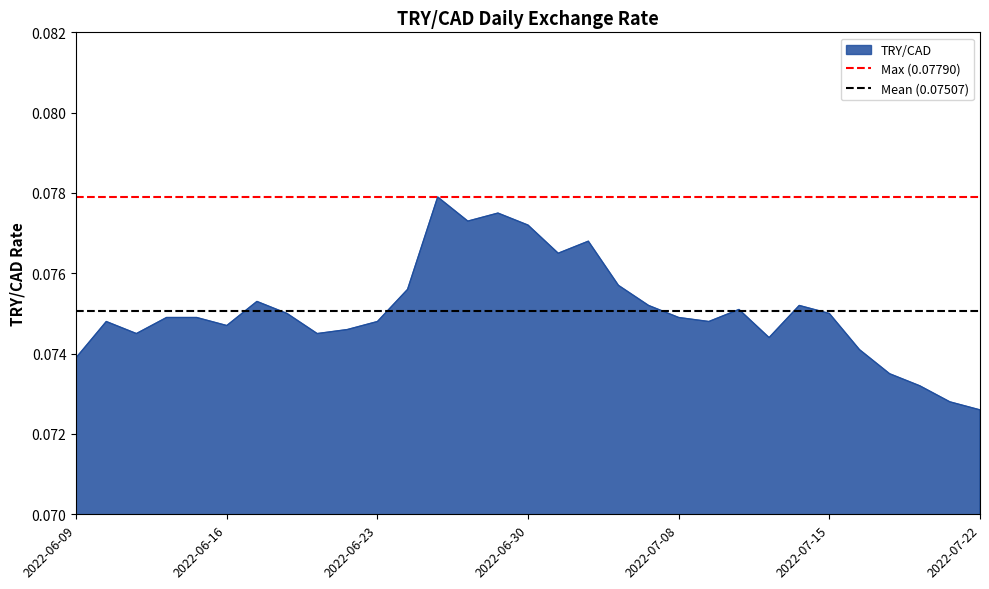

What is the sum of the Max (0.07790) values at 2022-06-09 and 2022-06-16?

0.2